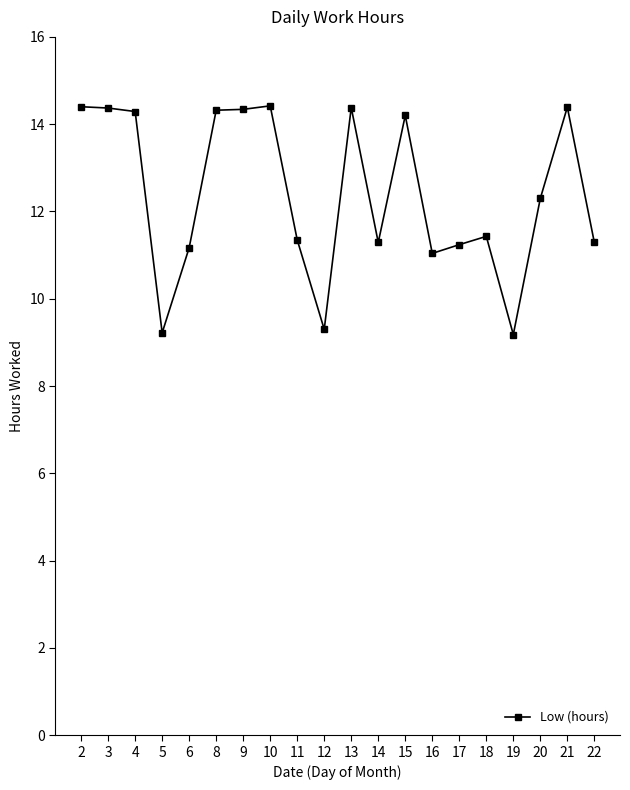

What is the difference between the values at 3 and 12?

5.1